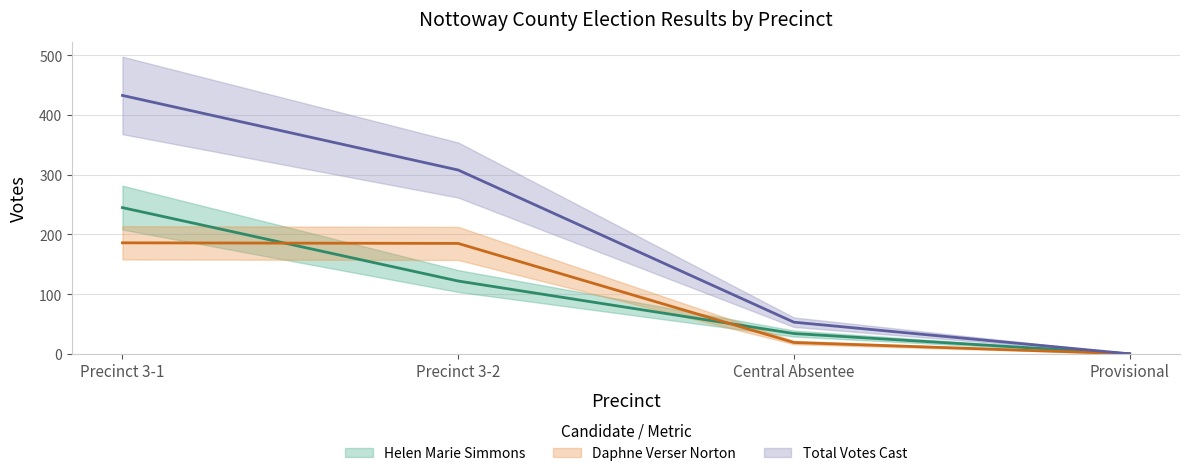

True or false: Helen Marie Simmons and Total Votes Cast cross at least once.

False